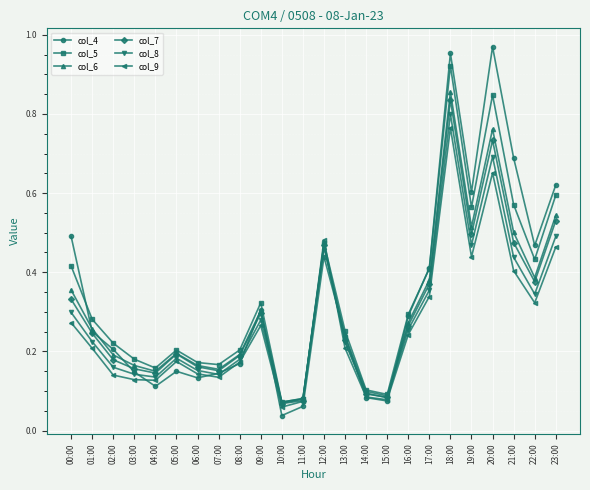

True or false: col_4 has a value of 0.1 at 04:00.

True